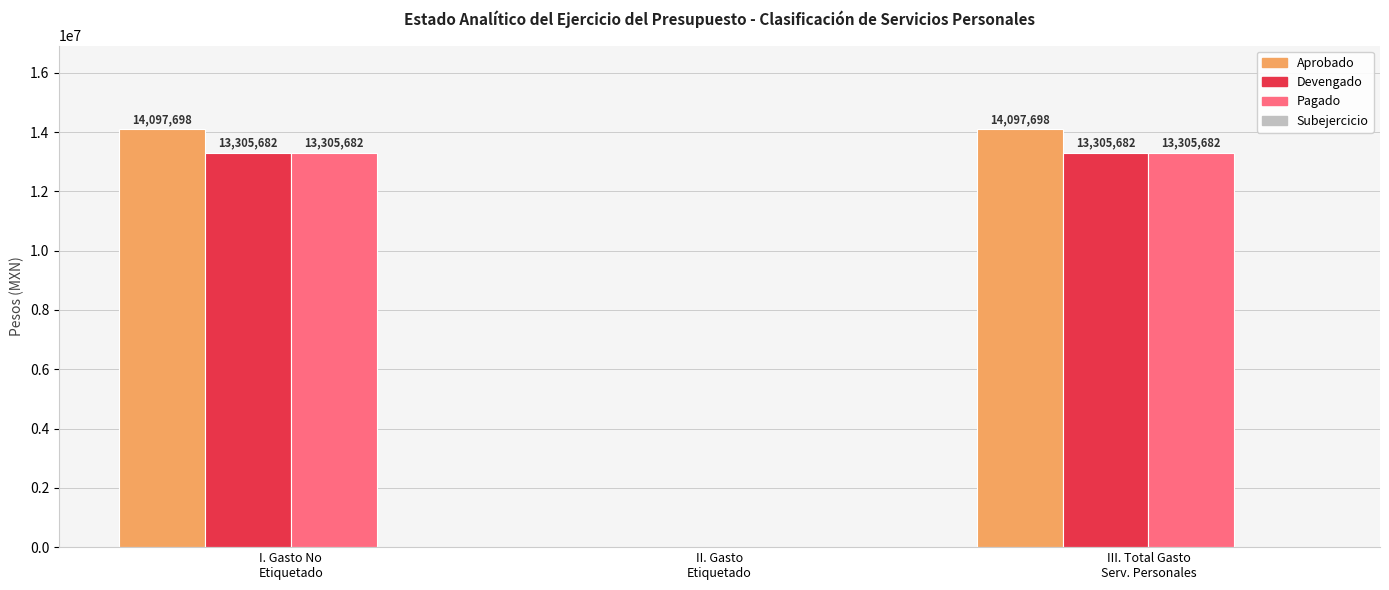

The Devengado series shows 8909359 at I. Gasto No
Etiquetado. True or false?

False